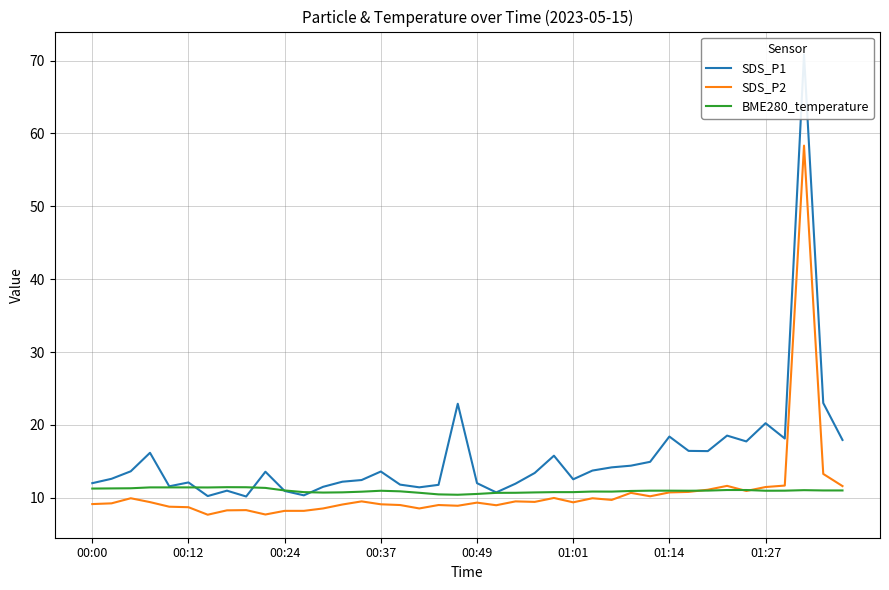

At which category is the sum across all series the highest?

37